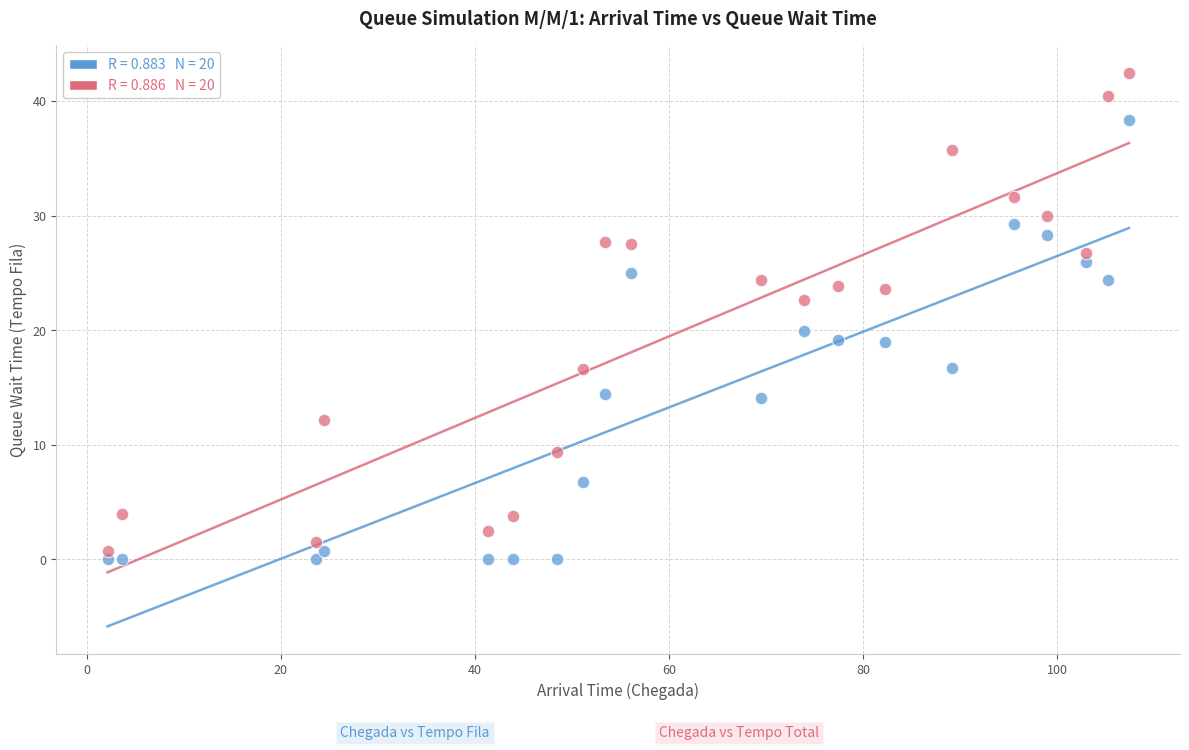

Across all series, what Y value is closest to 21?

19.9